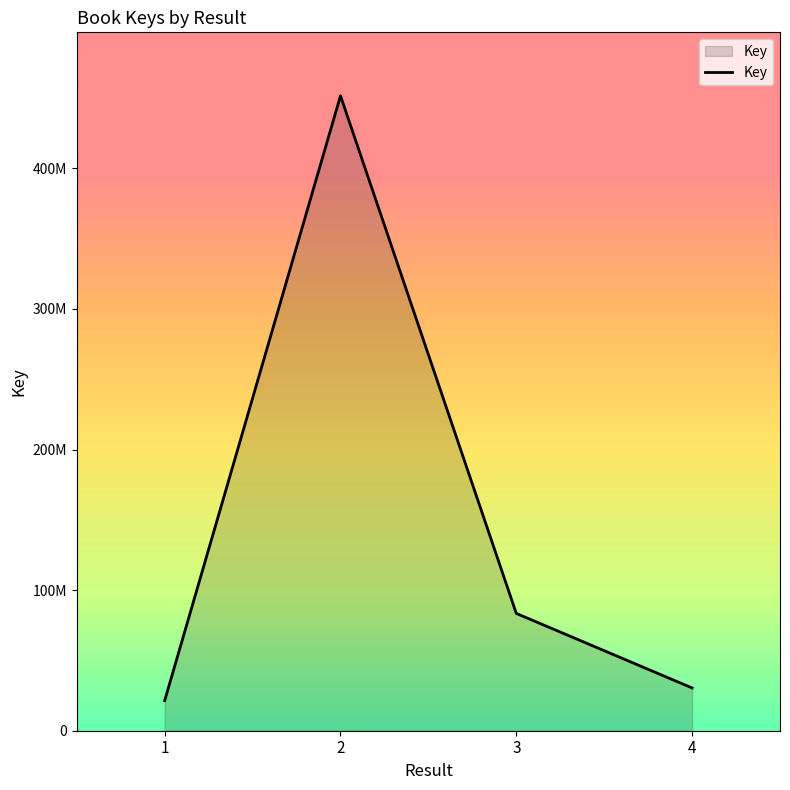

What is the difference between the values at 4 and 2?

421138008